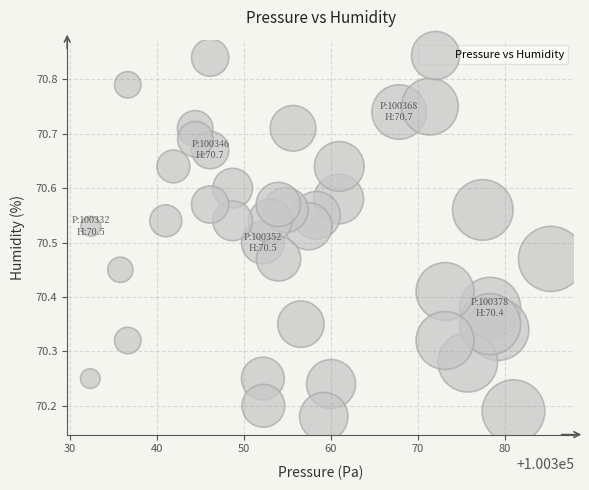

What is the range of X values (max minus min)?

53.0